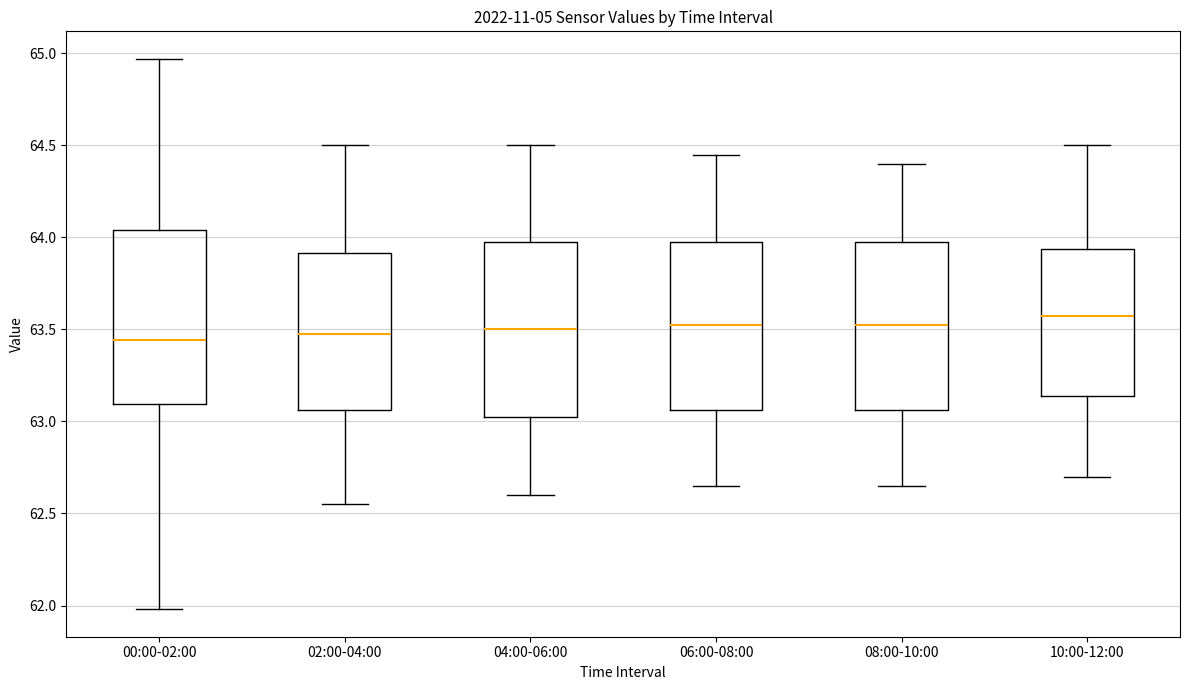

Where does the median line of the box for 02:00-04:00 sit on the y-axis? The values are not printed on the chart, so give them approximately, as read against the axis.

63.50